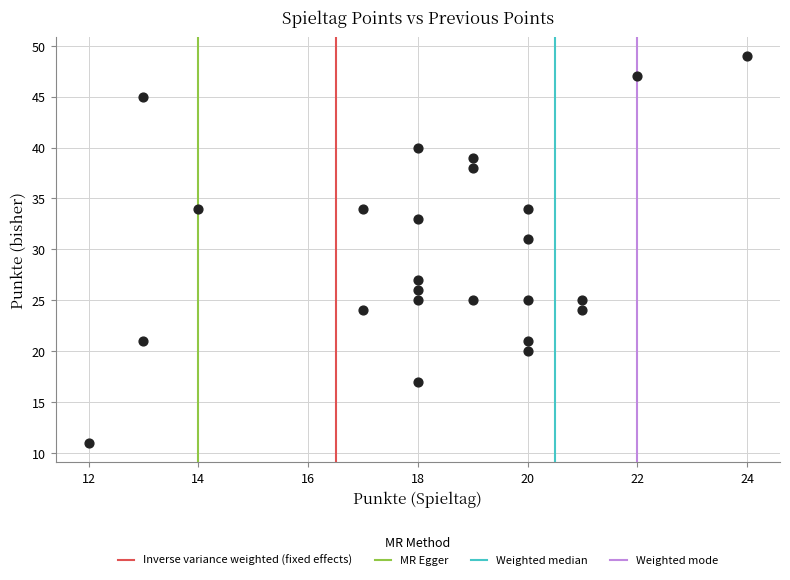

What Y value in the scatter plot is closest to 30?

31